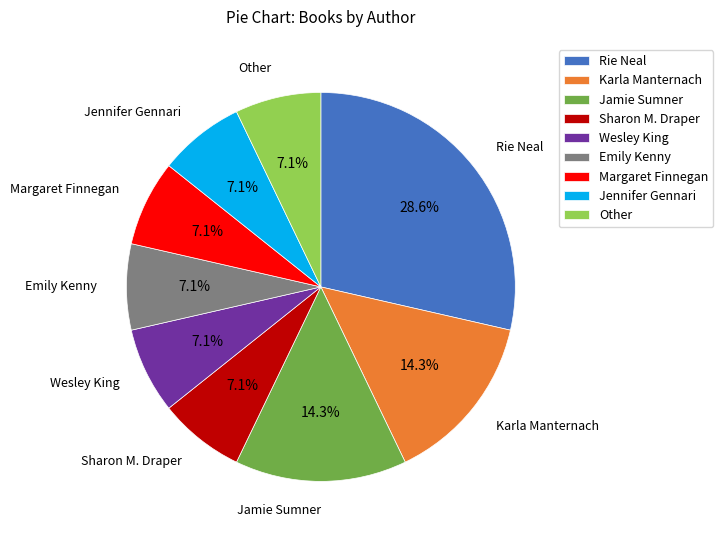

True or false: Margaret Finnegan accounts for 7% of the total.

True